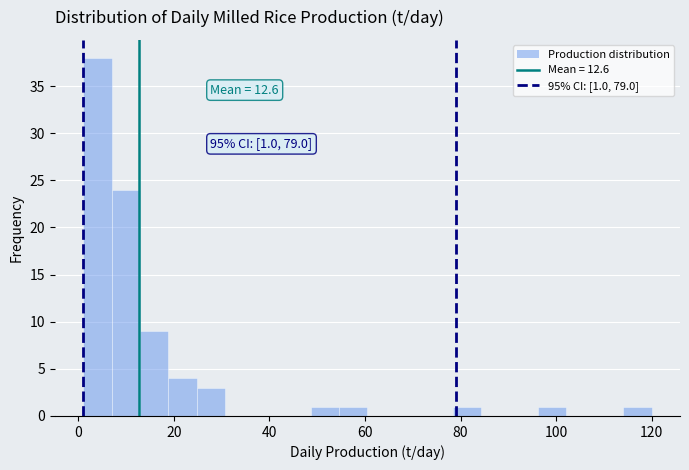

Around what value on the x-axis is the tallest bar? Give the approximate position of its centre, as read against the axis.

4